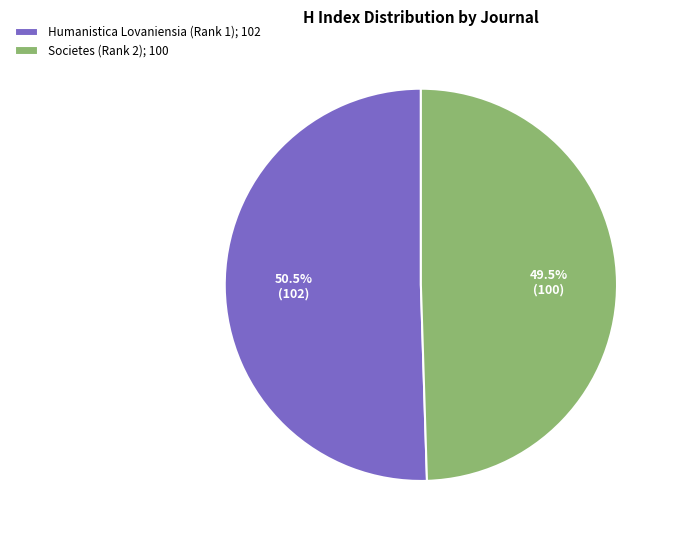

Which has a higher value, Humanistica Lovaniensia (Rank 1); 102 or Societes (Rank 2); 100?

Humanistica Lovaniensia (Rank 1); 102